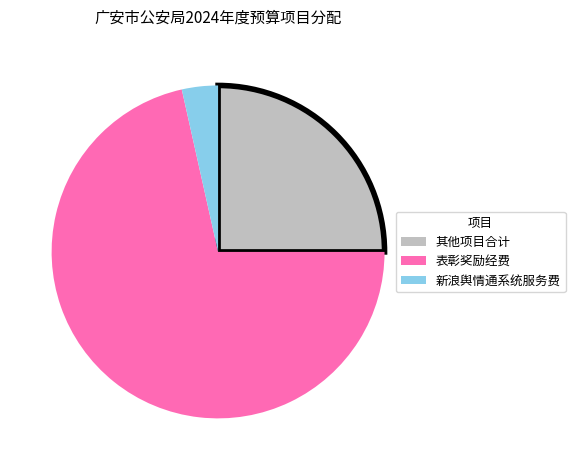

True or false: 新浪舆情通系统服务费 accounts for 4% of the total.

True